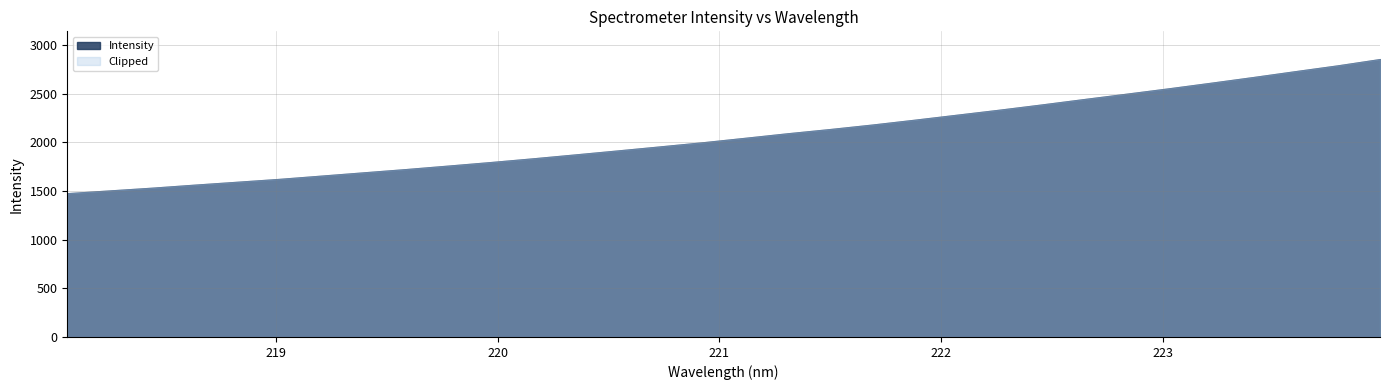

Rank the categories by value from highest to lowest.

223.9802, 223.7895, 223.5987, 223.408, 223.2172, 223.0264, 222.8355, 222.6447, 222.4538, 222.263, 222.0721, 221.8812, 221.6902, 221.4993, 221.3083, 221.1174, 220.9264, 220.7354, 220.5444, 220.3533, 220.1623, 219.9712, 219.7801, 219.589, 219.3979, 219.2067, 219.0156, 218.8244, 218.6332, 218.442, 218.2508, 218.0596